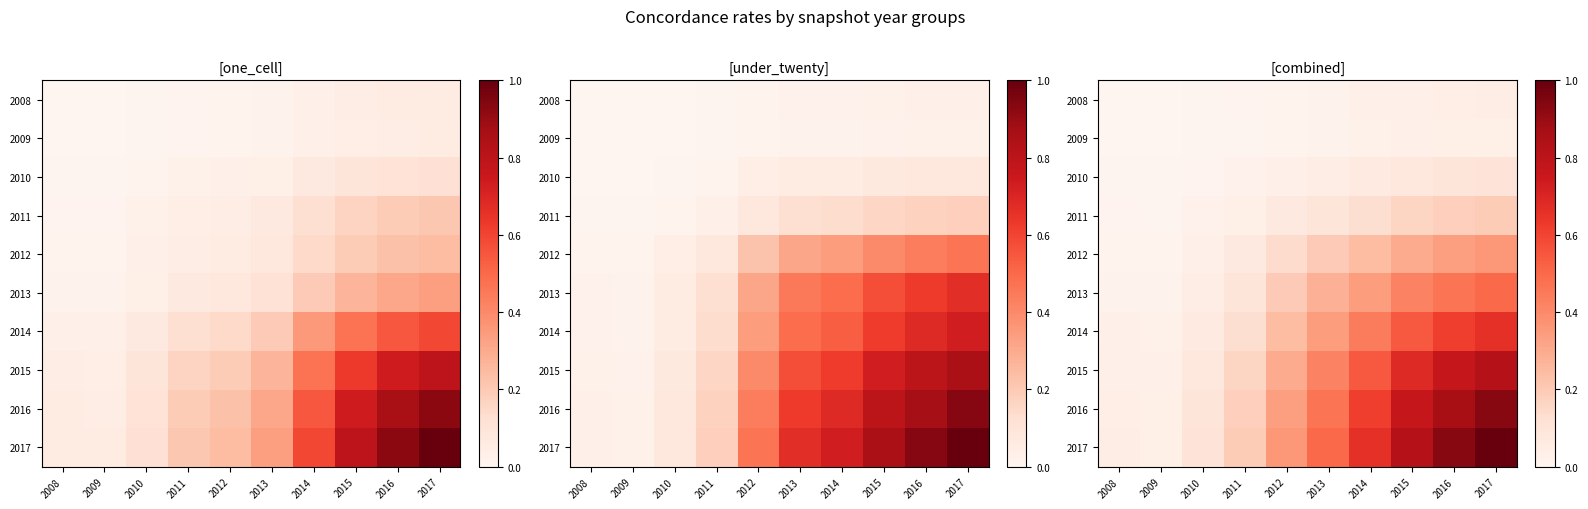

At how many categories does at least one series exceed 0?

10